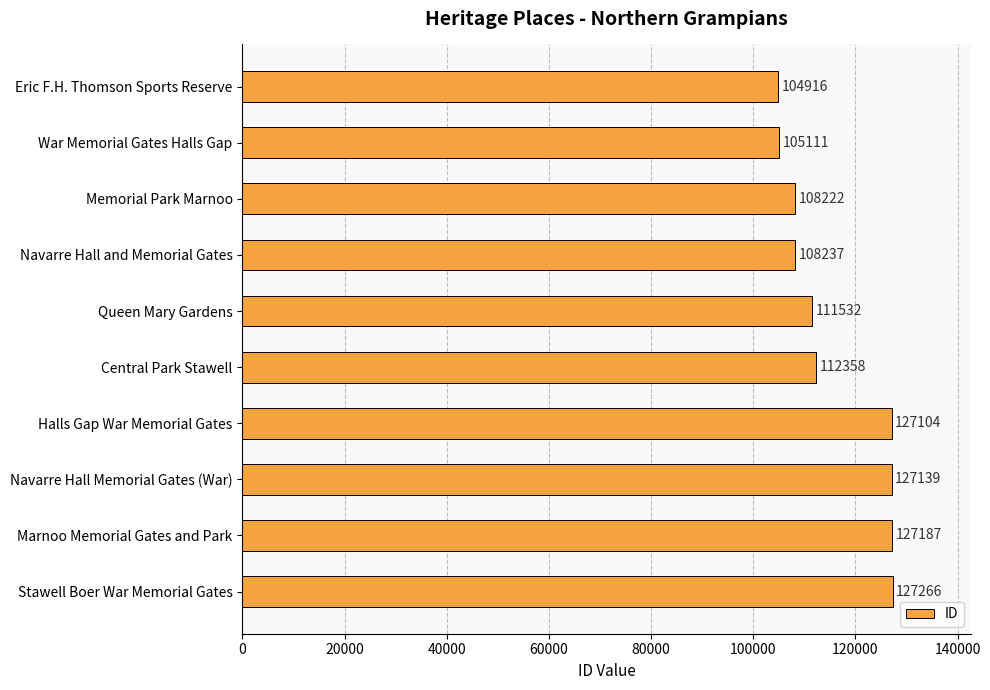

Reading top to bottom, what are all the values shown in this chart?

104916	105111	108222	108237	111532	112358	127104	127139	127187	127266